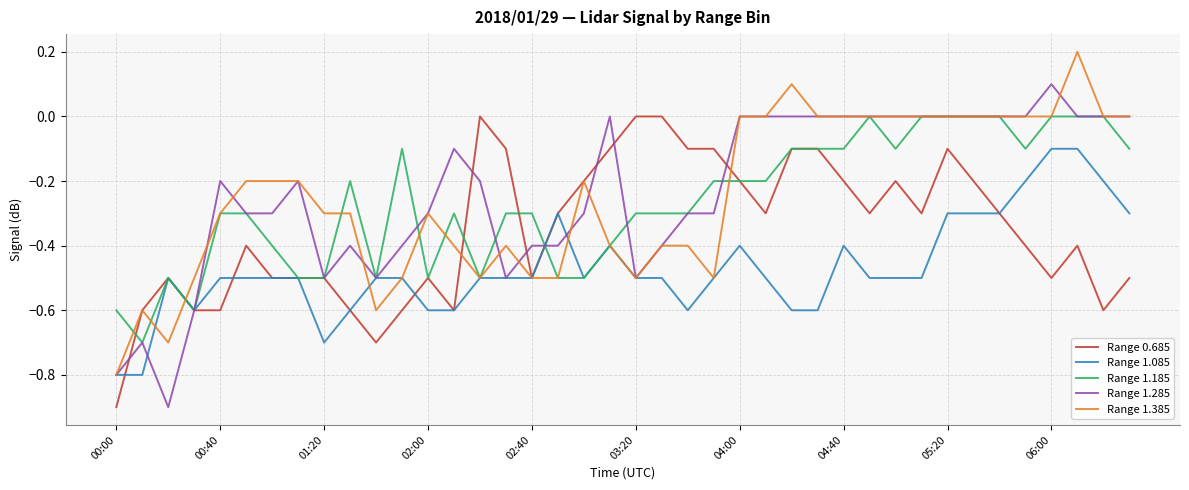

What are all the series names shown in the legend?

Range 0.685, Range 1.085, Range 1.185, Range 1.285, Range 1.385